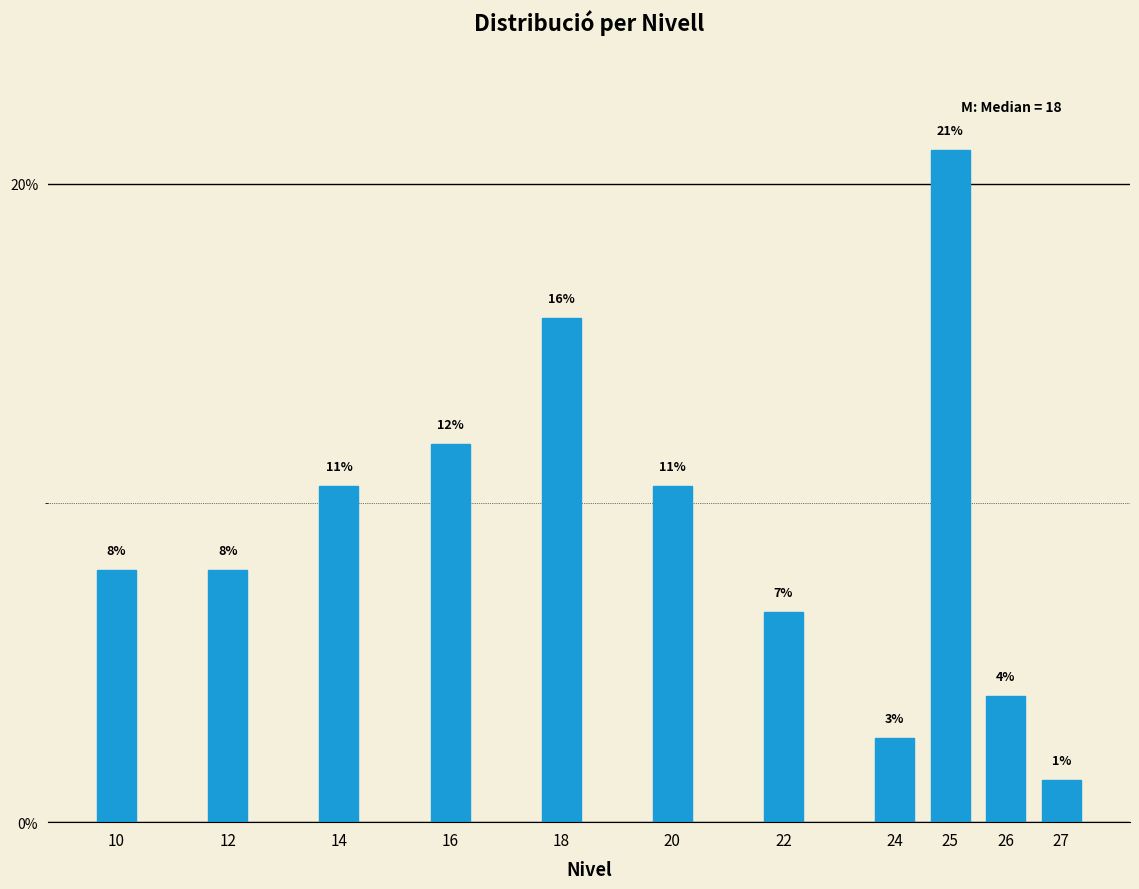

How many bars are there in total?

11